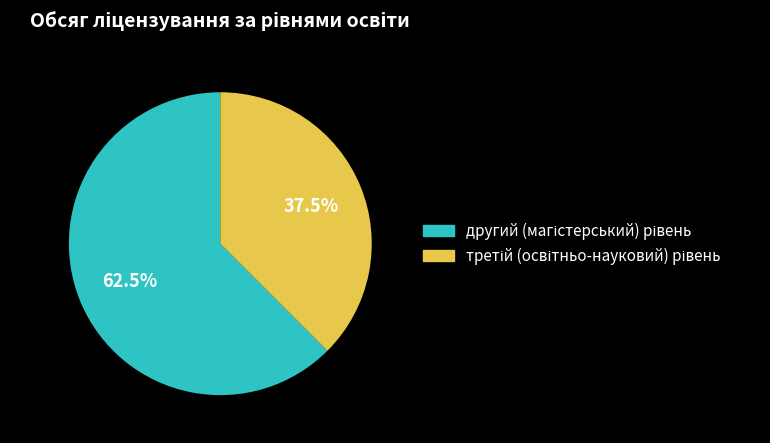

What percentage is the третій (освітньо-науковий) рівень slice, to the nearest percent?

38%